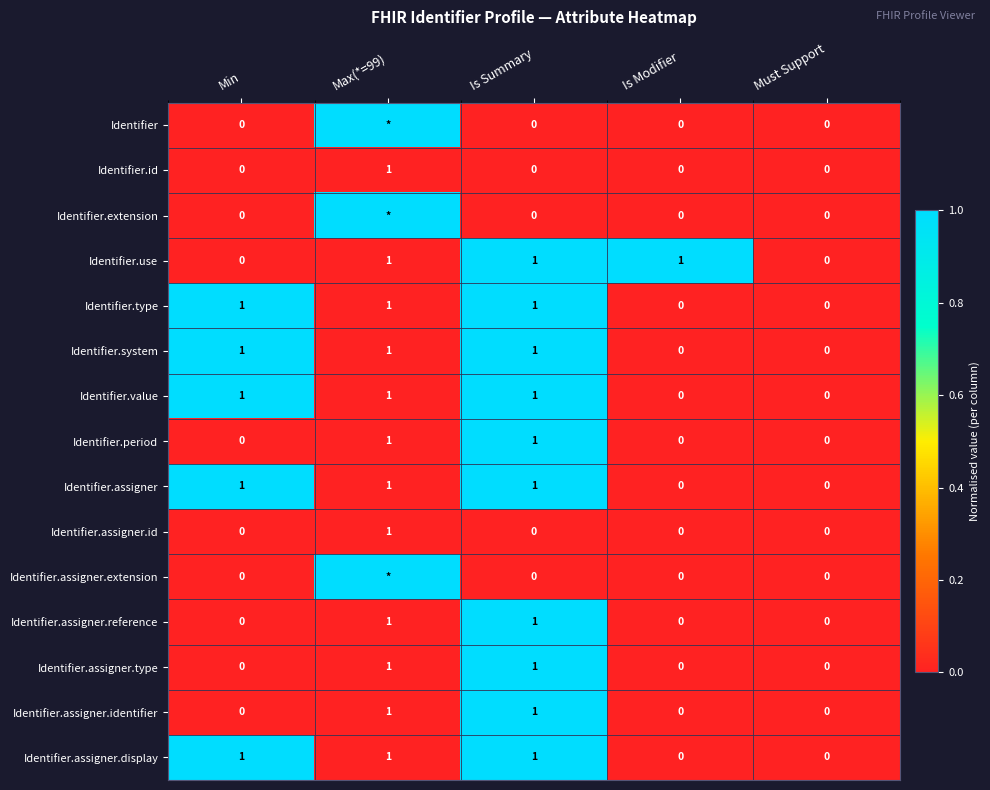

Which has a higher value, Is Summary or Min?

Is Summary